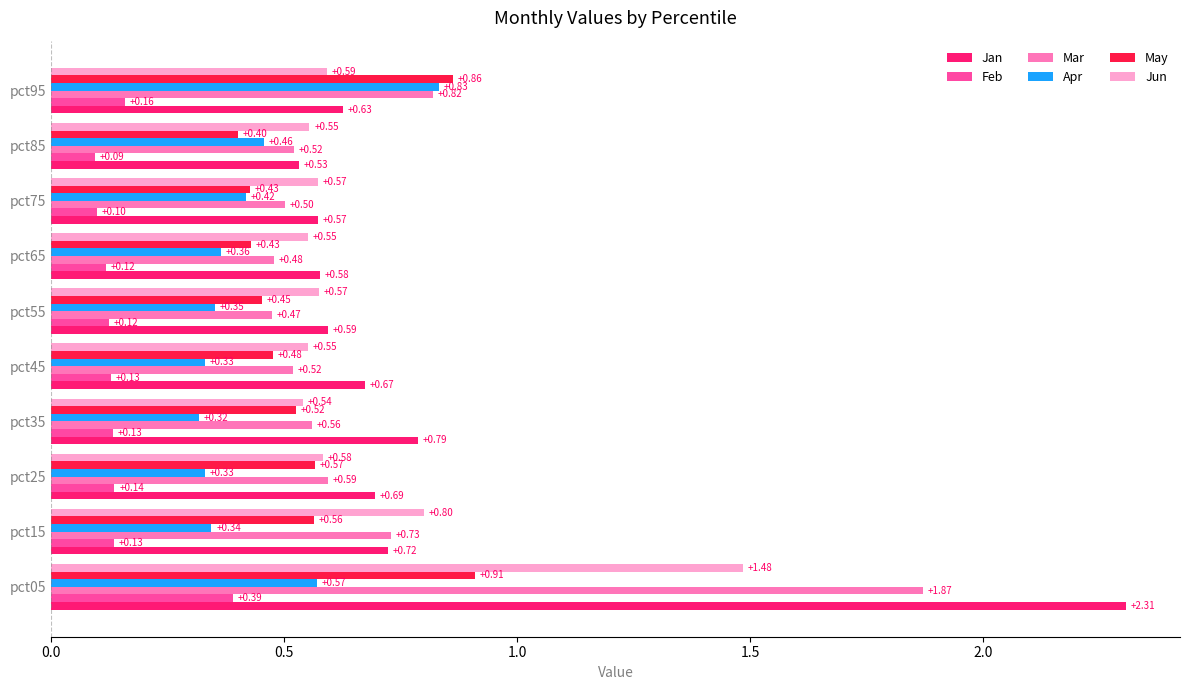

Is the value of Mar at pct35 greater than the value of Jan at pct75?

No